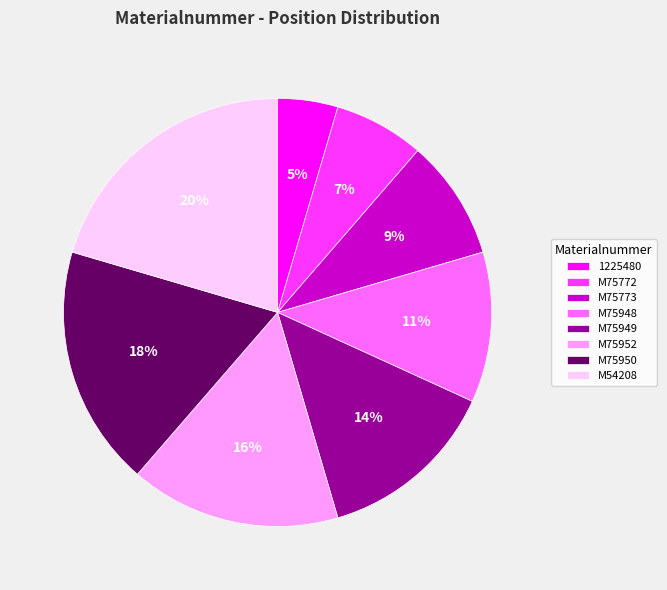

Does M75950 represent more than half of the total?

No